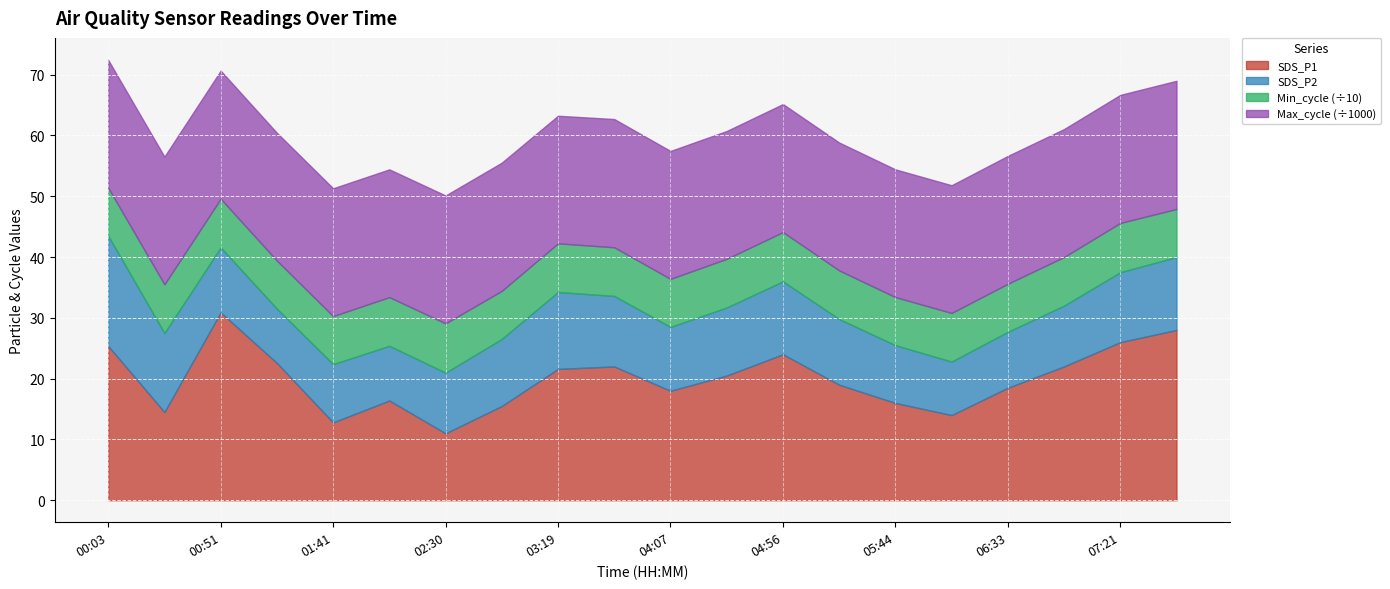

What is the label of the 10th point from the right?

04:07